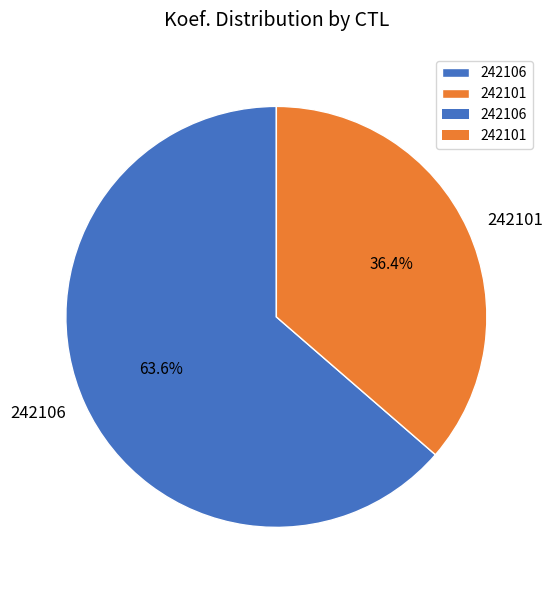

To the nearest percent, what portion does 242106 represent?

64%